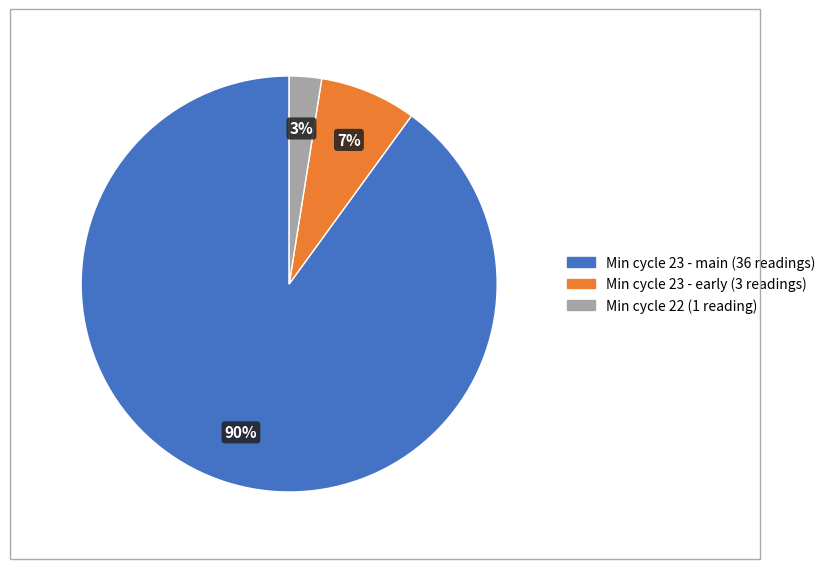

Does any single category account for the majority?

Yes